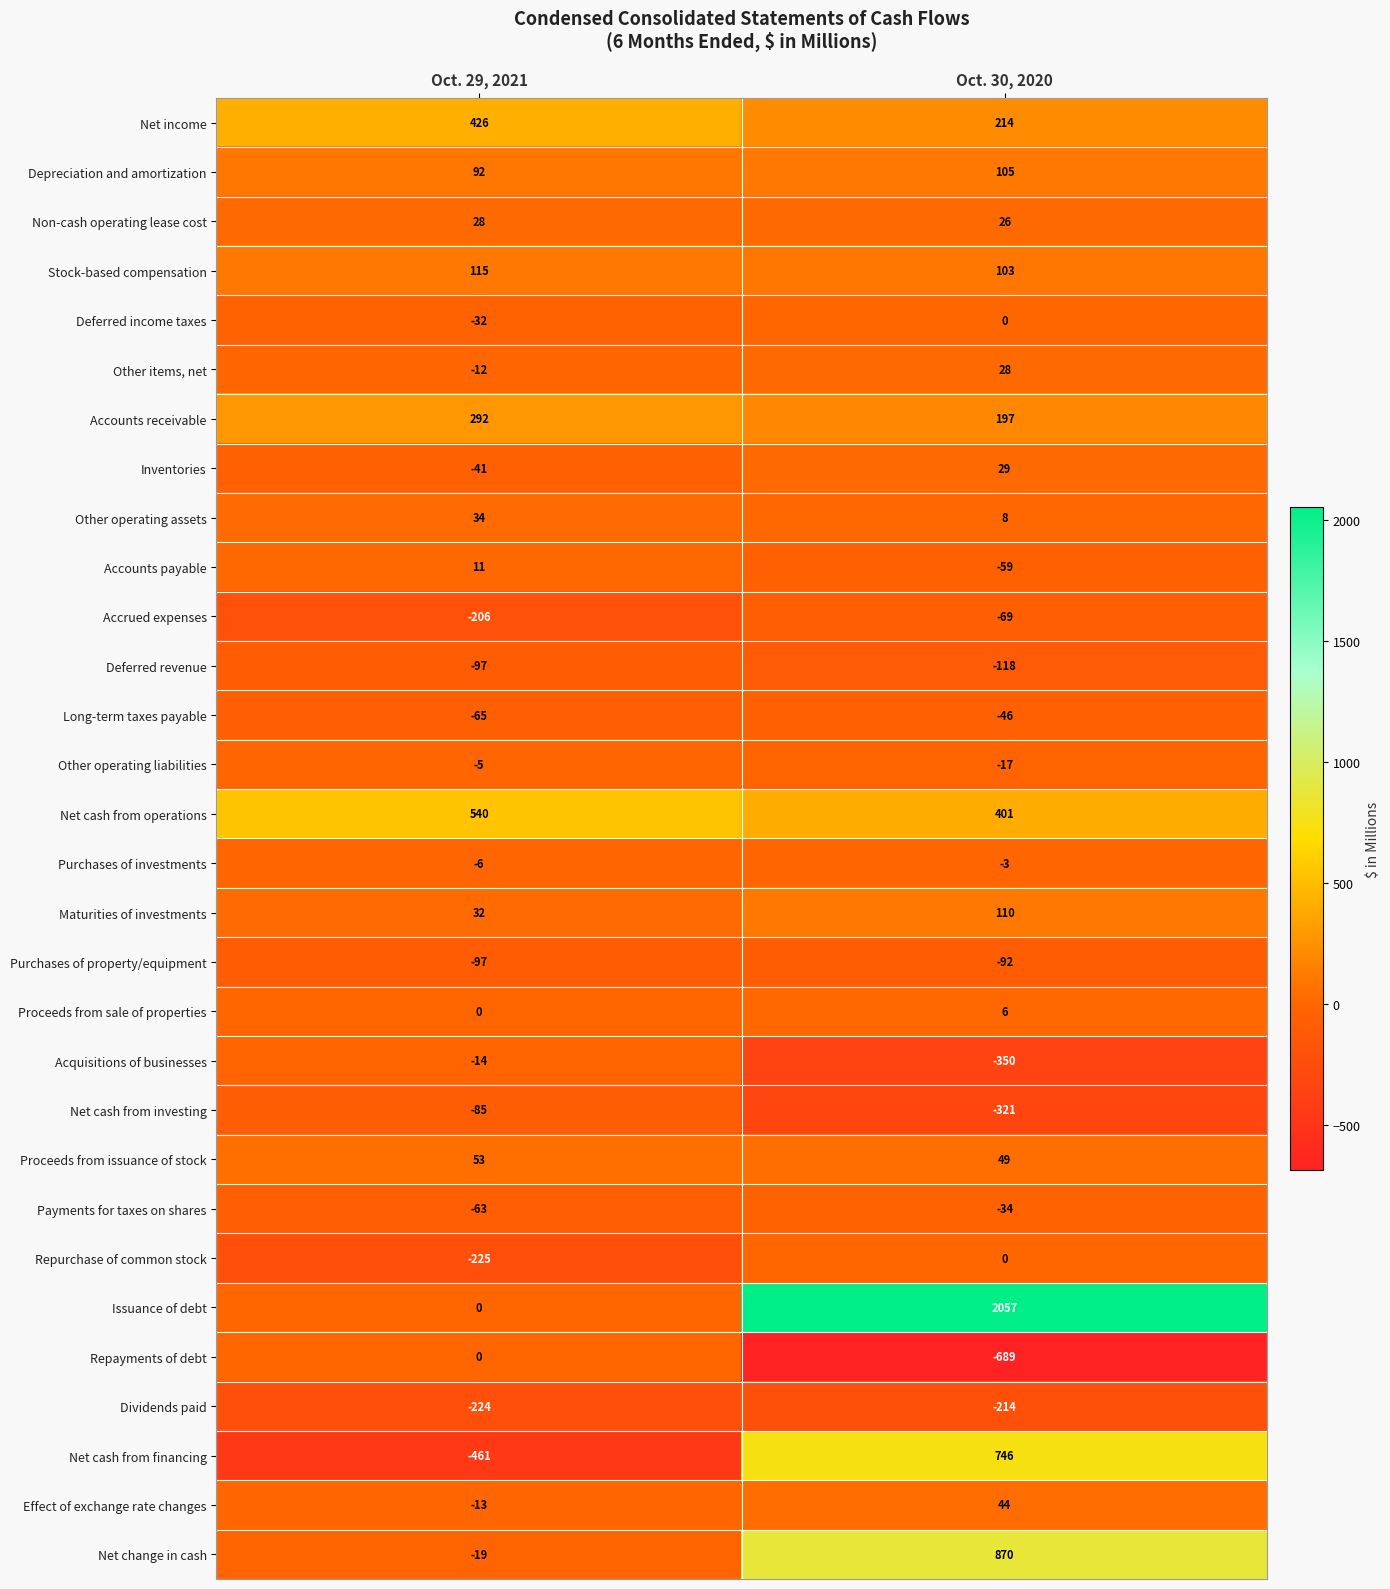

What is the difference between the maximum and minimum values in the Purchases of investments series?

3